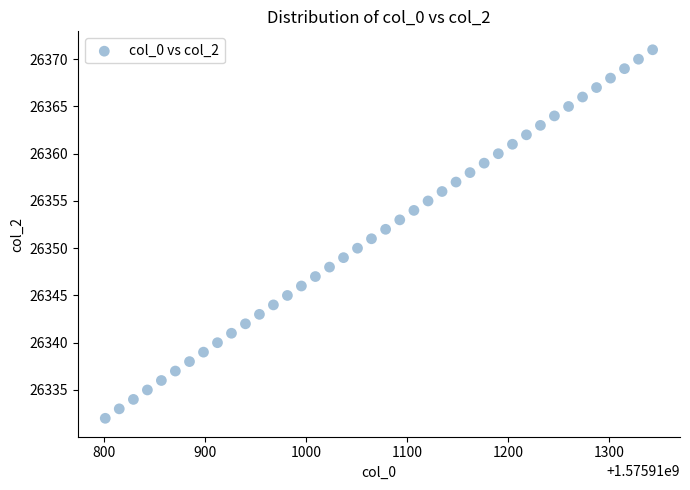

What is the range of Y values (max minus min)?

39